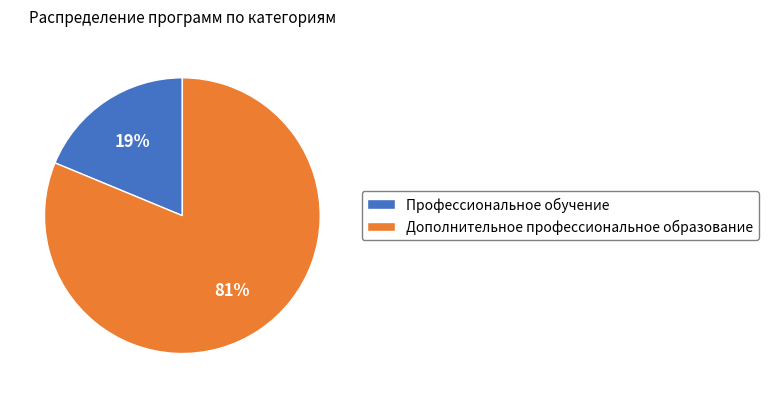

The Дополнительное профессиональное образование slice represents 94% of the pie. True or false?

False